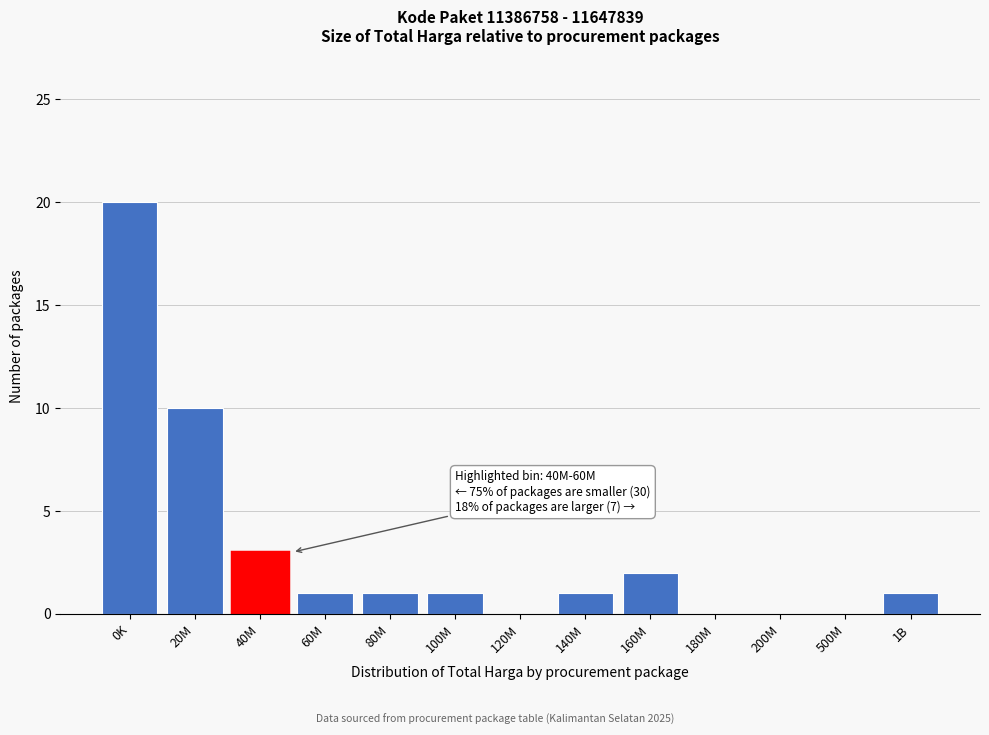

Reading right to left, extract all data points from this chart.

1B=1	500M=0	200M=0	180M=0	160M=2	140M=1	120M=0	100M=1	80M=1	60M=1	40M=3	20M=10	0K=20